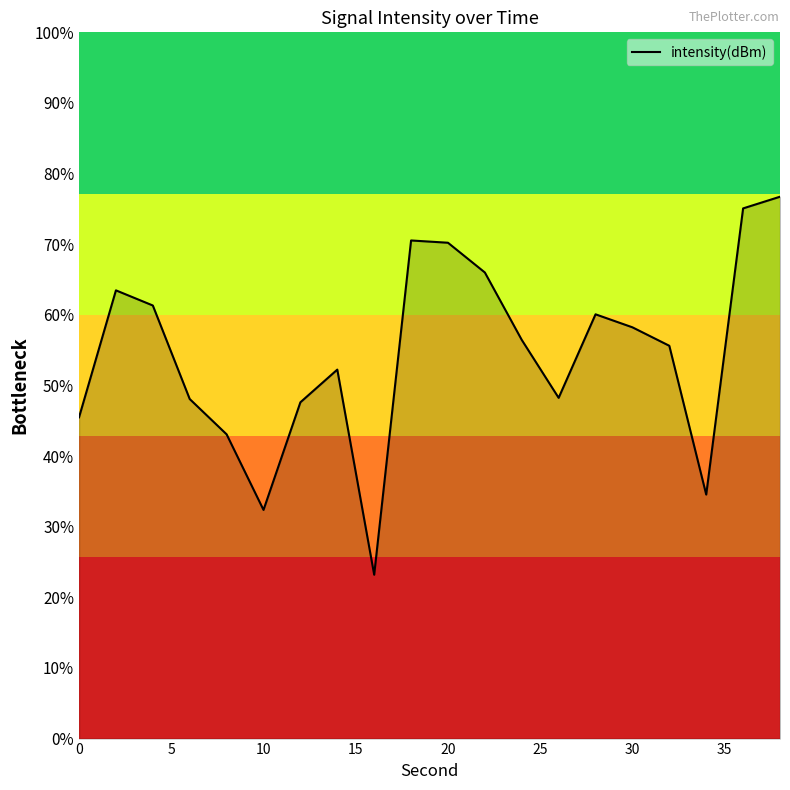

Reading left to right, extract all data points from this chart.

-129.1	-122.8	-123.5	-128.2	-129.9	-133.7	-128.3	-126.7	-136.9	-120.3	-120.4	-121.9	-125.2	-128.1	-124.0	-124.6	-125.5	-132.9	-118.7	-118.1